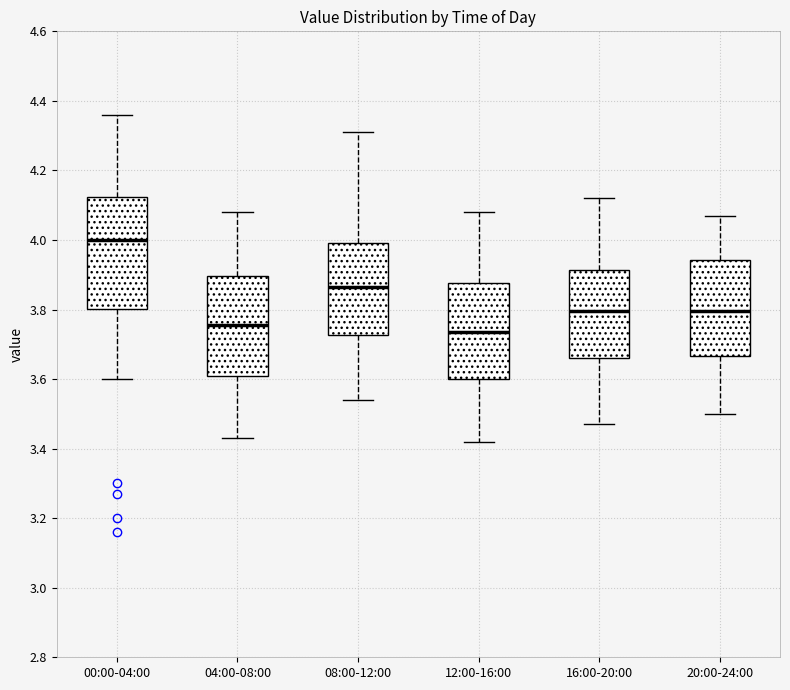

Comparing the boxes themselves (not the whiskers), which one is the tallest?

00:00-04:00